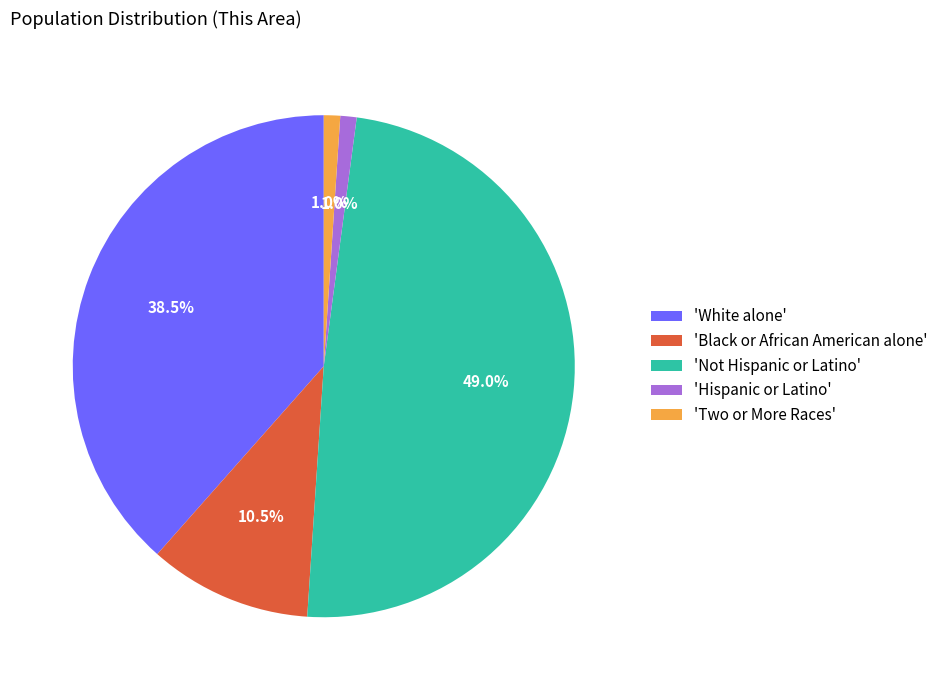

Which has a higher value, 'Black or African American alone' or 'Hispanic or Latino'?

'Black or African American alone'